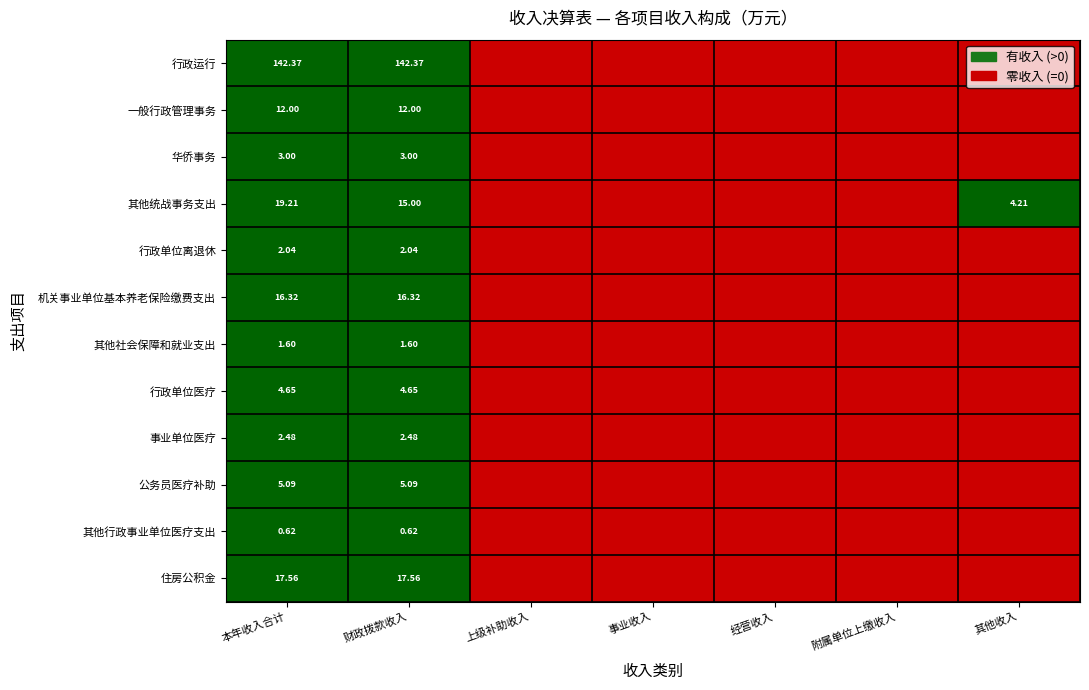

Between 上级补助收入 and 其他收入, which series saw the biggest shift?

其他统战事务支出